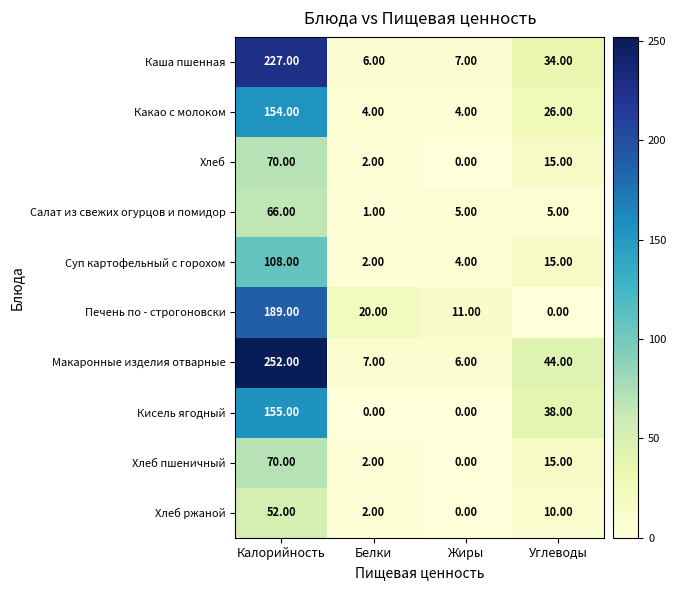

Which series has the largest range (max minus min)?

Макаронные изделия отварные